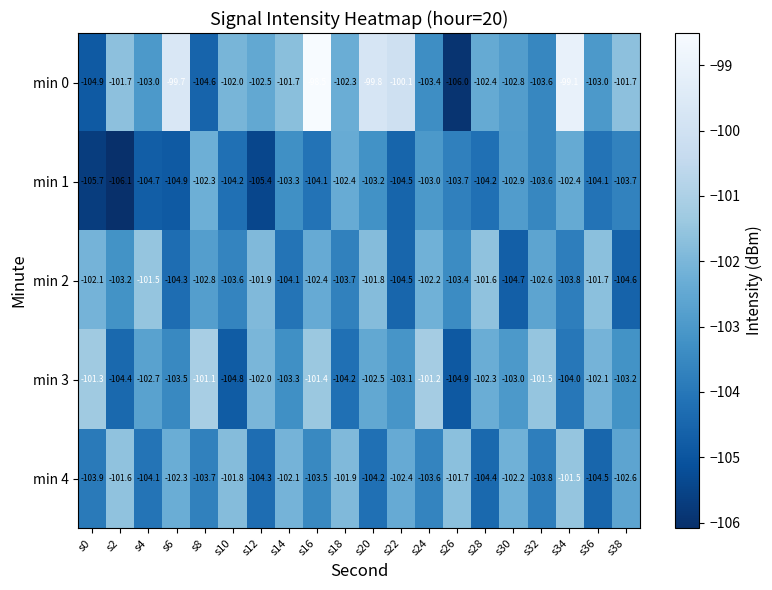

At which category does the chart reach its peak across all series?

s16